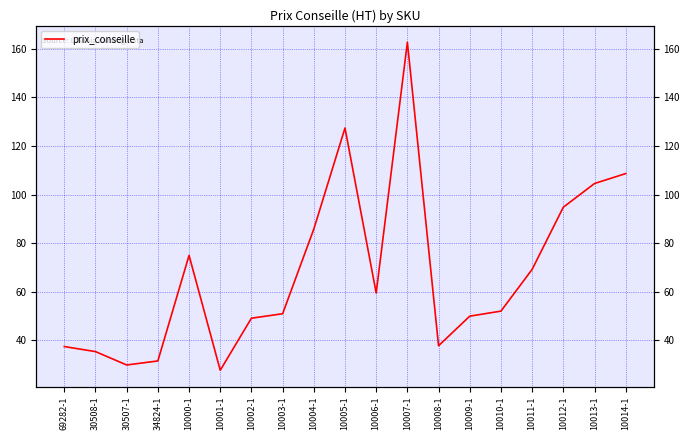

At which category does the data reach its first local peak?

10000-1